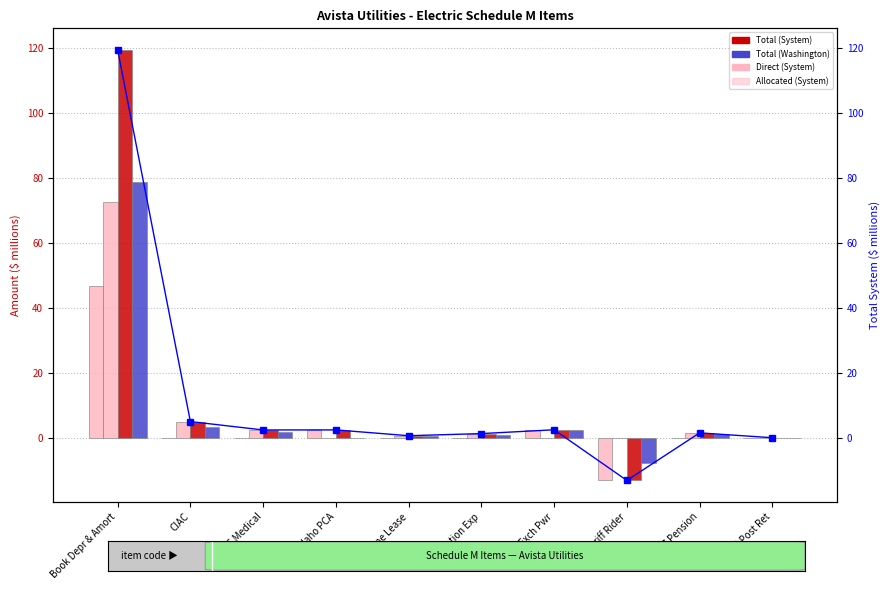

What position from the left is Redemption Exp?

6